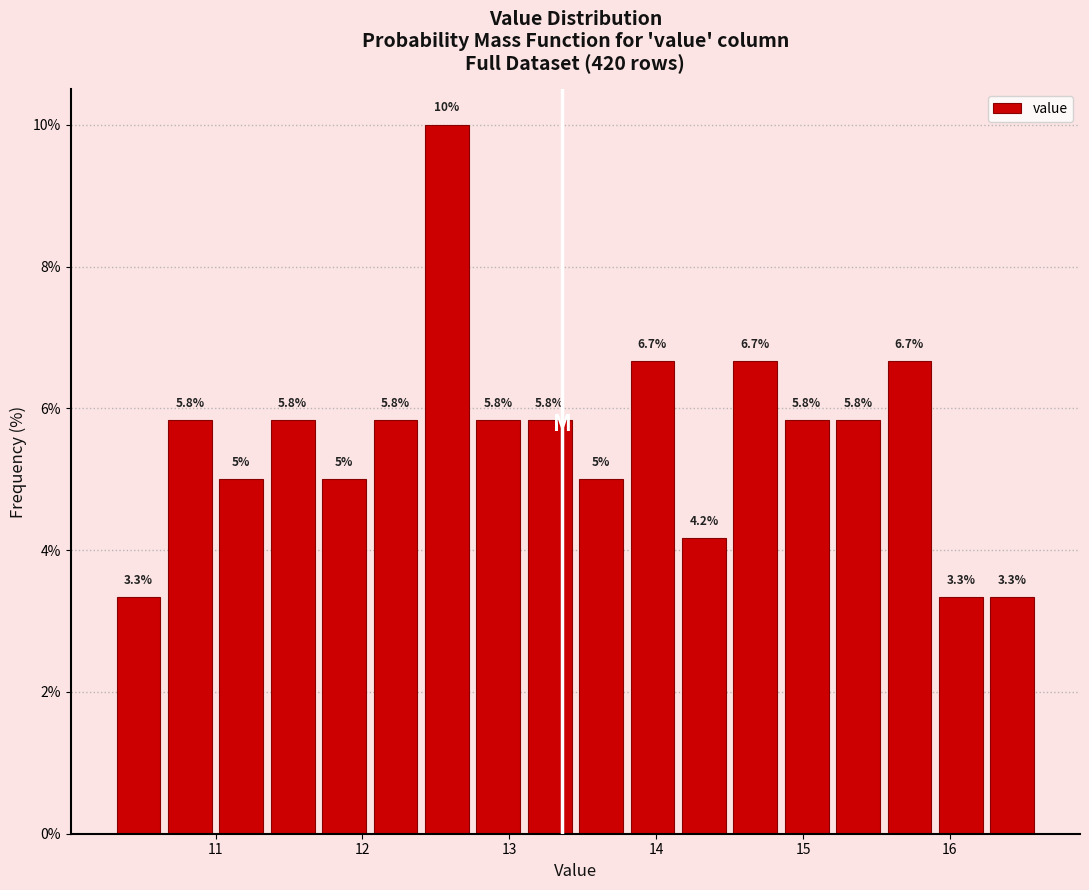

Around what value on the x-axis is the tallest bar? Give the approximate position of its centre, as read against the axis.

12.6